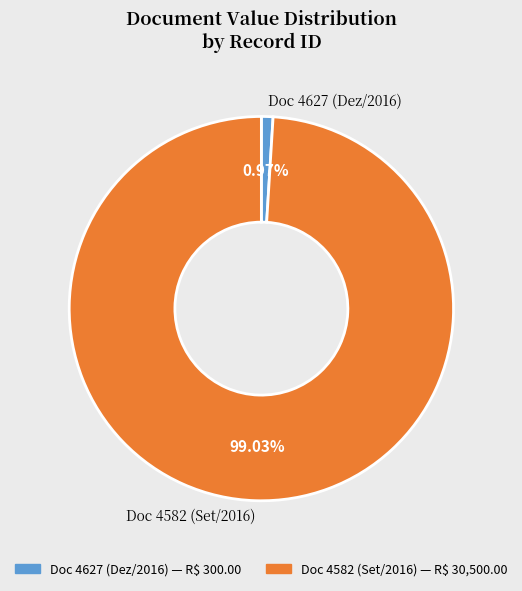

Is there a majority slice in this chart?

Yes